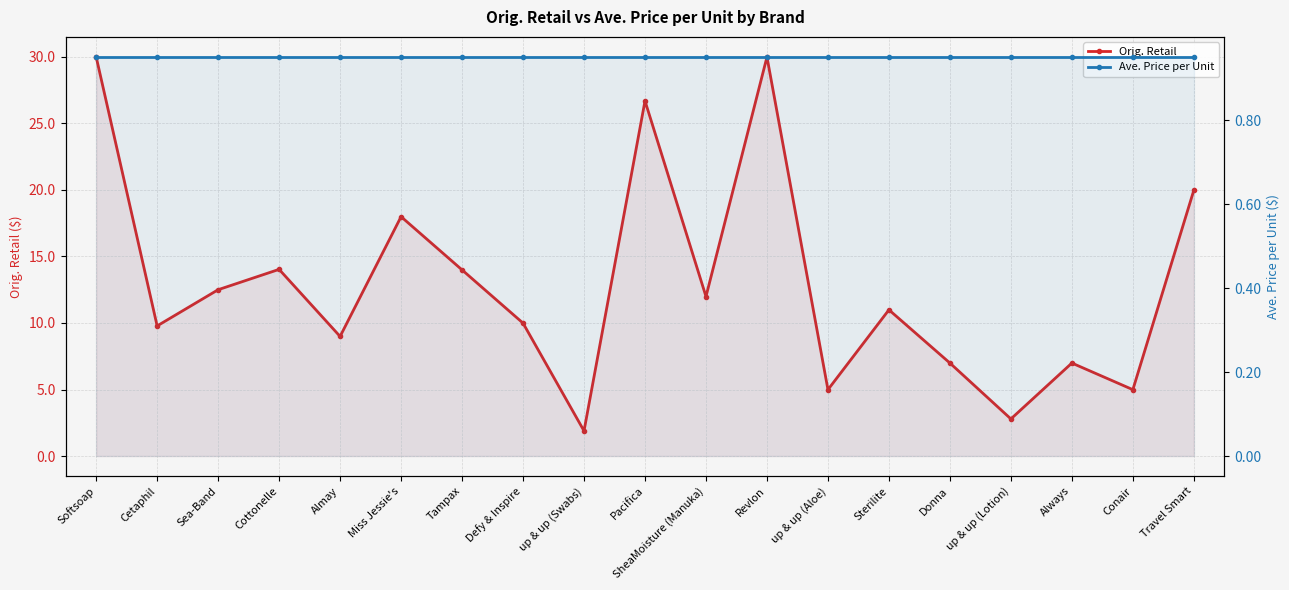

True or false: Ave. Price per Unit has a value of 1.7 at up & up (Aloe).

False